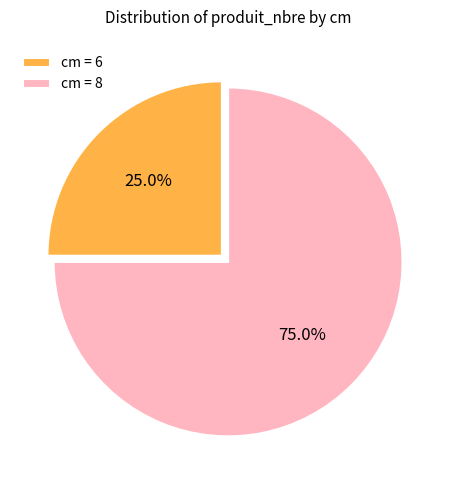

Which slice is the largest?

cm = 8